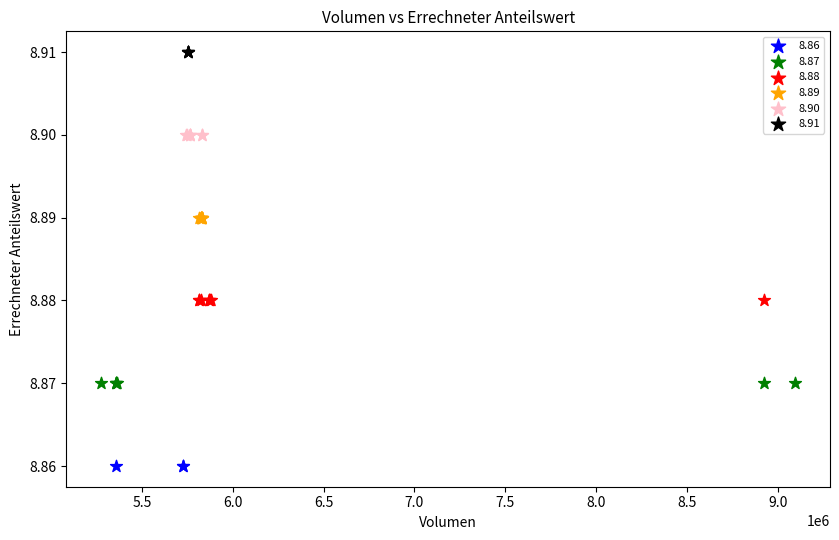

Which series reaches the maximum Y coordinate?

8.91